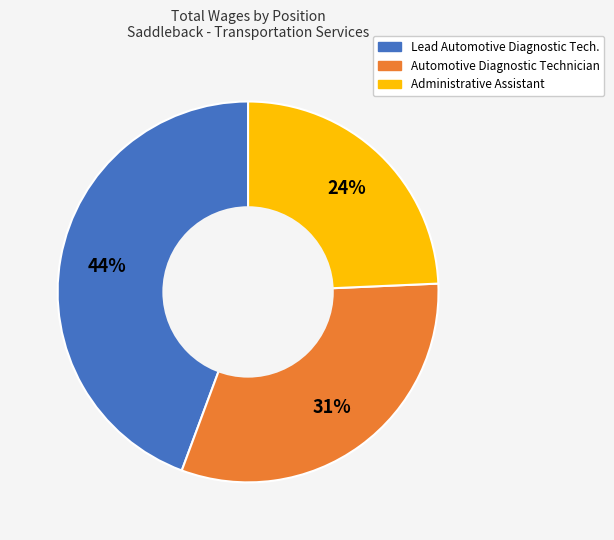

Combined, do Administrative Assistant and Automotive Diagnostic Technician account for over 50%?

Yes